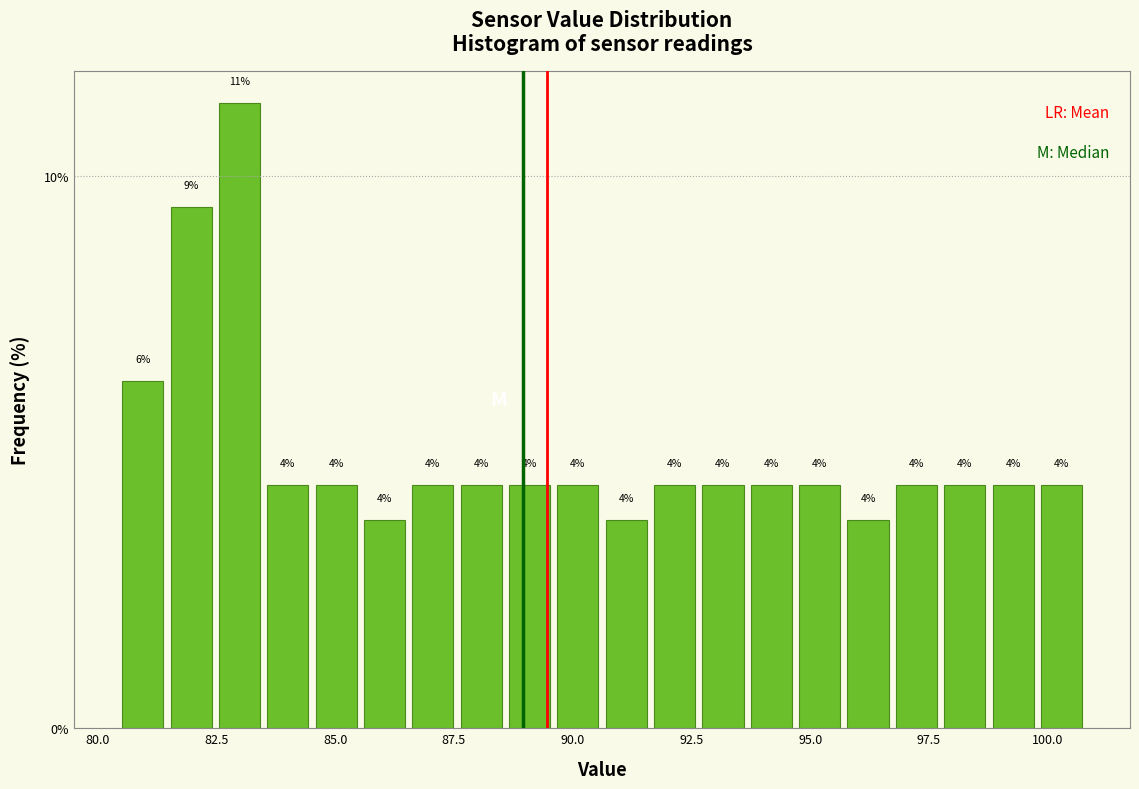

Around what value on the x-axis is the tallest bar? Give the approximate position of its centre, as read against the axis.

83.0